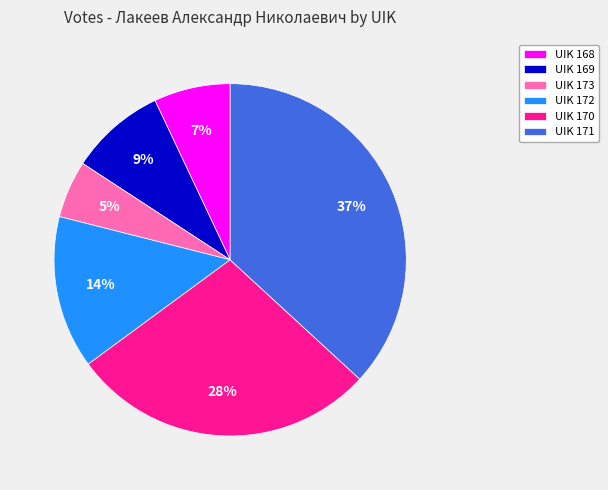

What percentage is the UIK 169 slice, to the nearest percent?

9%